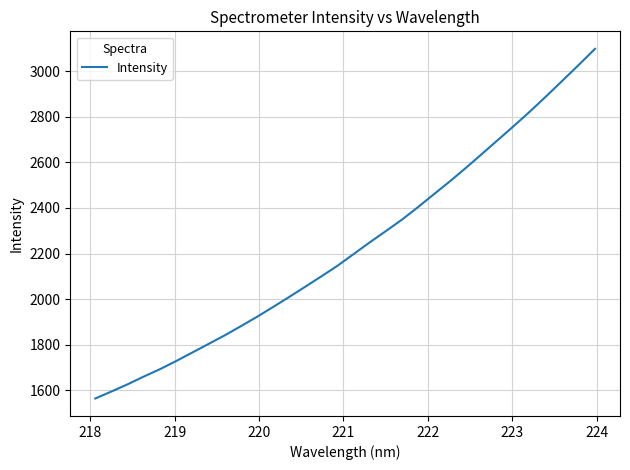

What is the minimum value shown in the chart?

1564.2